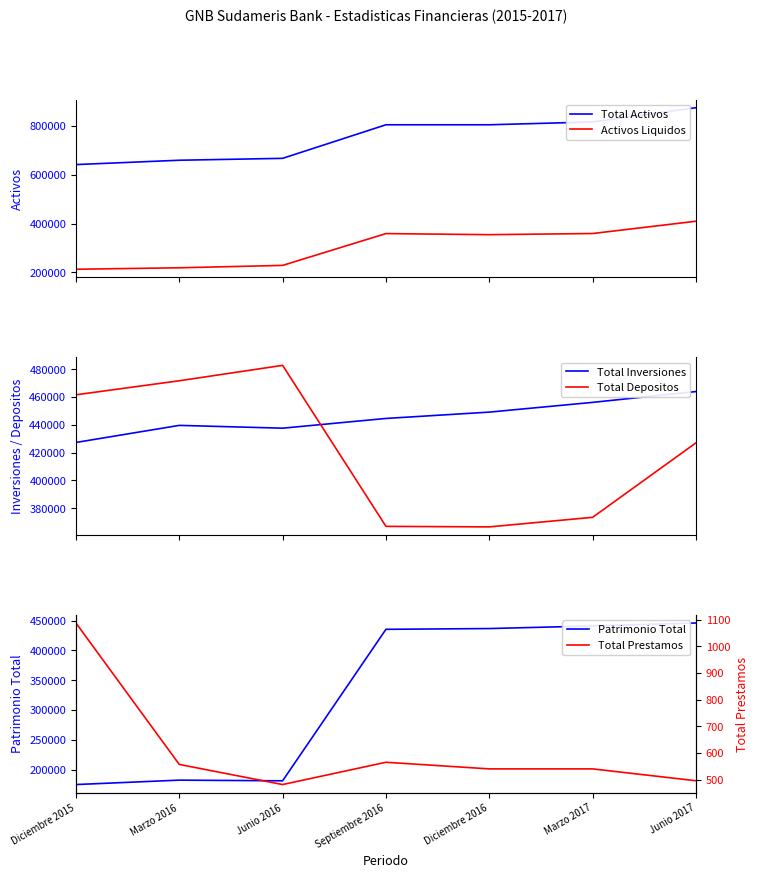

Is it true that Patrimonio Total equals 124020.9 at Diciembre 2016?

False